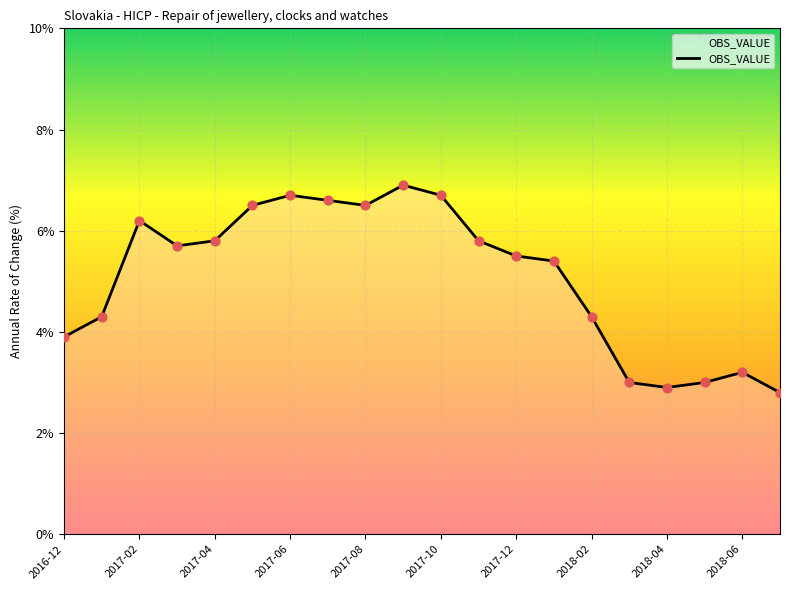

What is the difference between the maximum and minimum values?

4.1